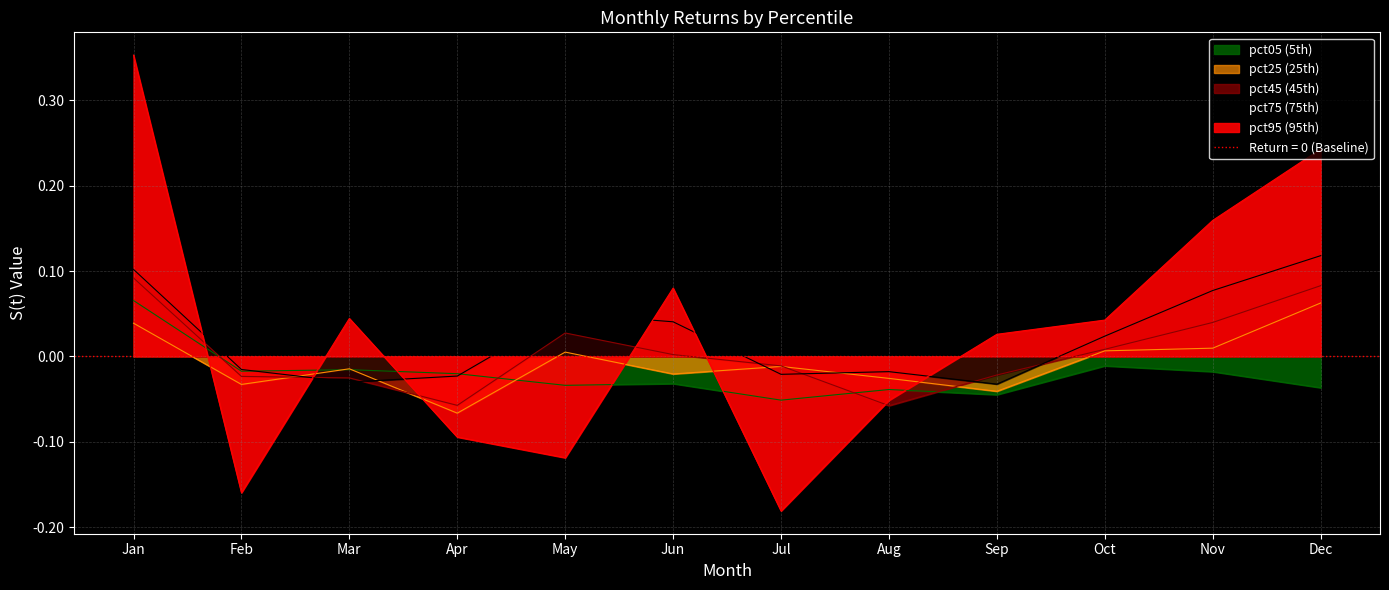

Reading right to left, what are all the values shown in this chart?

pct05: Dec=-0.0	Nov=-0.0	Oct=-0.0	Sep=-0.0	Aug=-0.0	Jul=-0.1	Jun=-0.0	May=-0.0	Apr=-0.0	Mar=-0.0	Feb=-0.0	Jan=0.1
pct25: Dec=0.1	Nov=0.0	Oct=0.0	Sep=-0.0	Aug=-0.0	Jul=-0.0	Jun=-0.0	May=0.0	Apr=-0.1	Mar=-0.0	Feb=-0.0	Jan=0.0
pct50: Dec=0.1	Nov=0.0	Oct=0.0	Sep=-0.0	Aug=-0.1	Jul=-0.0	Jun=0.0	May=0.0	Apr=-0.1	Mar=-0.0	Feb=-0.0	Jan=0.1
pct75: Dec=0.1	Nov=0.1	Oct=0.0	Sep=-0.0	Aug=-0.0	Jul=-0.0	Jun=0.0	May=0.1	Apr=-0.0	Mar=-0.0	Feb=-0.0	Jan=0.1
pct95: Dec=0.2	Nov=0.2	Oct=0.0	Sep=0.0	Aug=-0.1	Jul=-0.2	Jun=0.1	May=-0.1	Apr=-0.1	Mar=0.0	Feb=-0.2	Jan=0.4